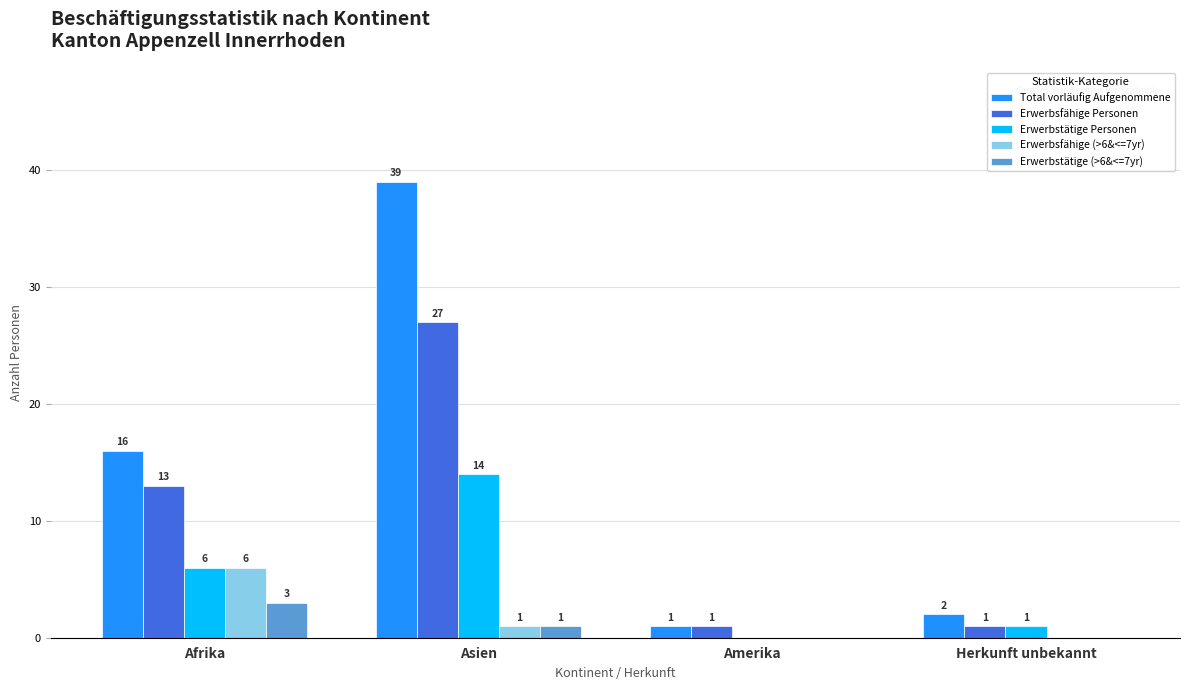

Which series has the largest total across all categories?

Total vorläufig Aufgenommene